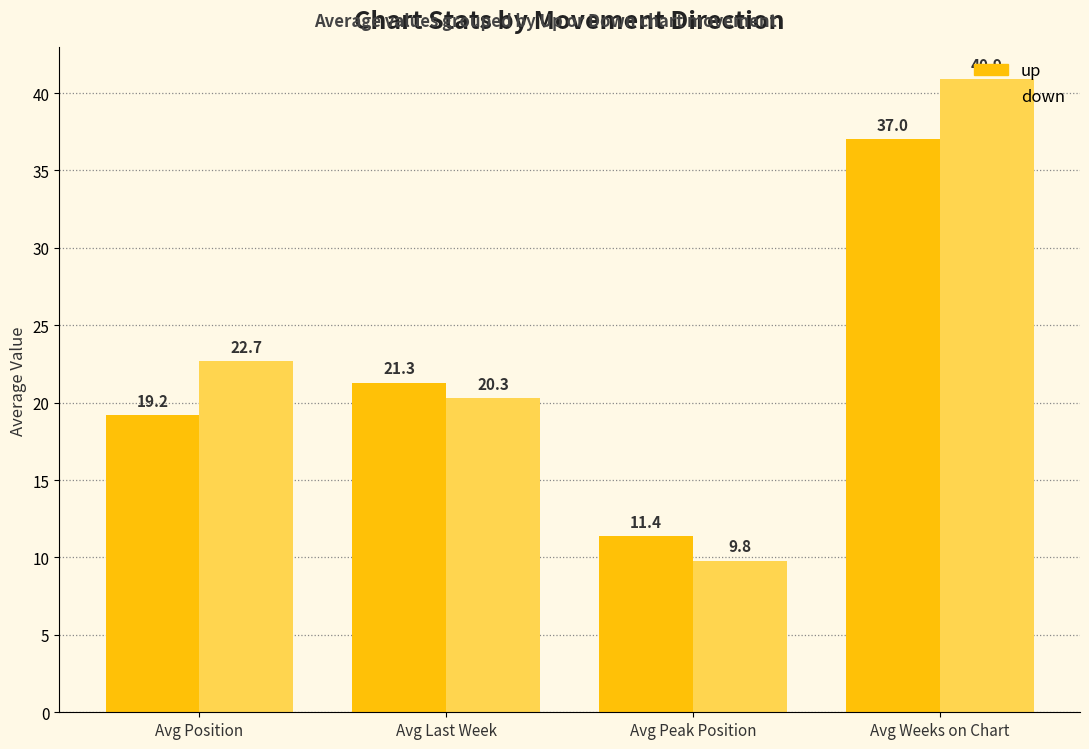

At which label does up first exceed 21?

Avg Last Week